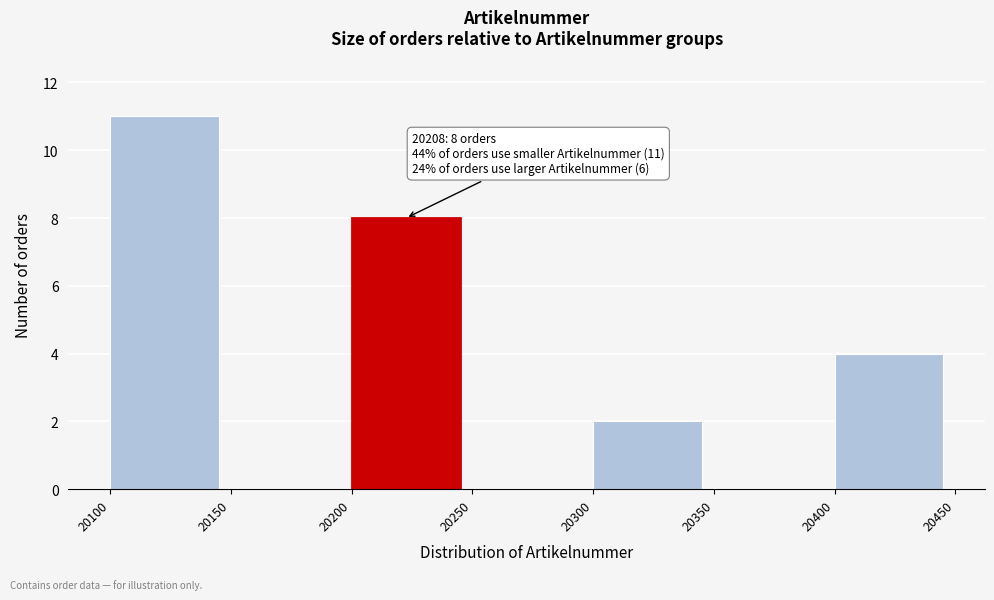

Which range on the x-axis has the tallest bar?

20100 to 20150